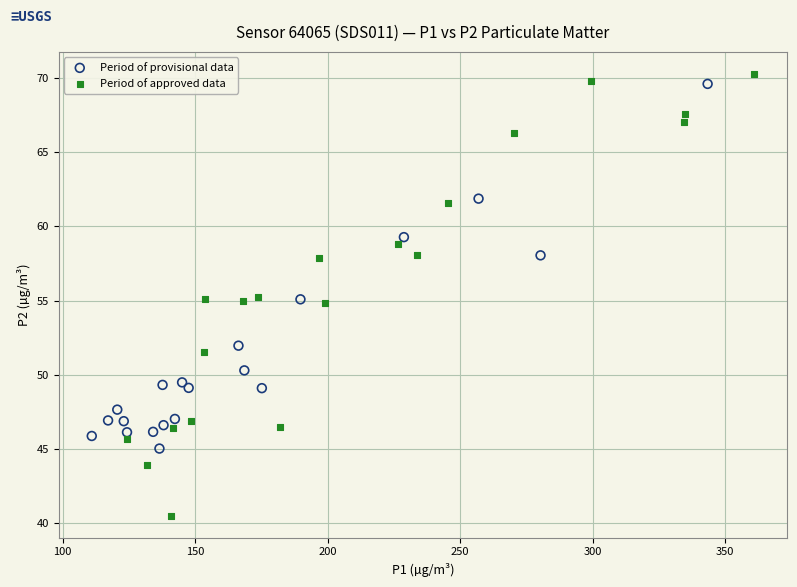

Which series has the largest Y range (max minus min)?

Period of approved data